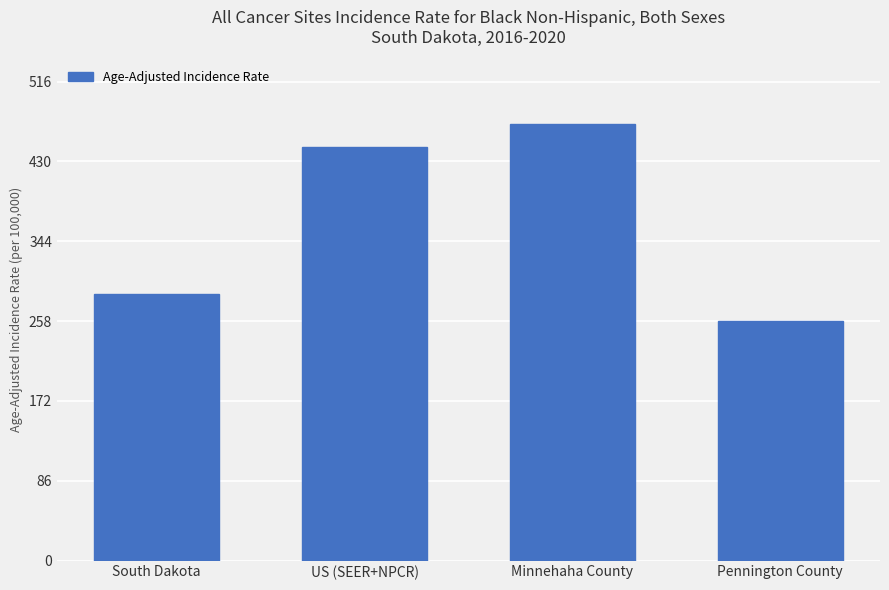

Reading right to left, what are all the values shown in this chart?

257.8	470.4	445.9	287.4